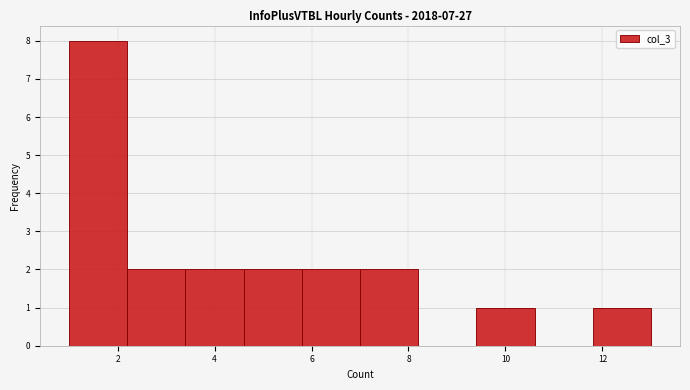

Over which range of the x-axis is the bar tallest?

1.0 to 2.2